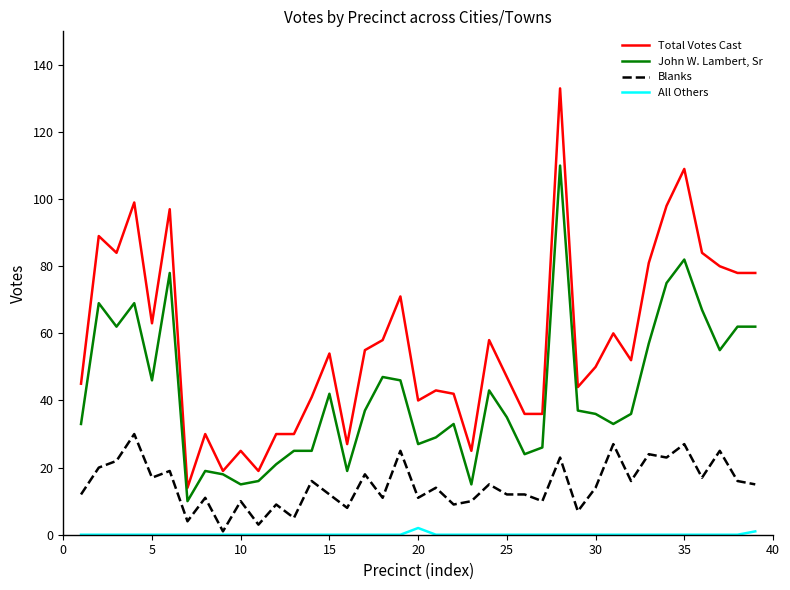

List the series in order of their overall mean, highest first.

Total Votes Cast, John W. Lambert, Sr, Blanks, All Others